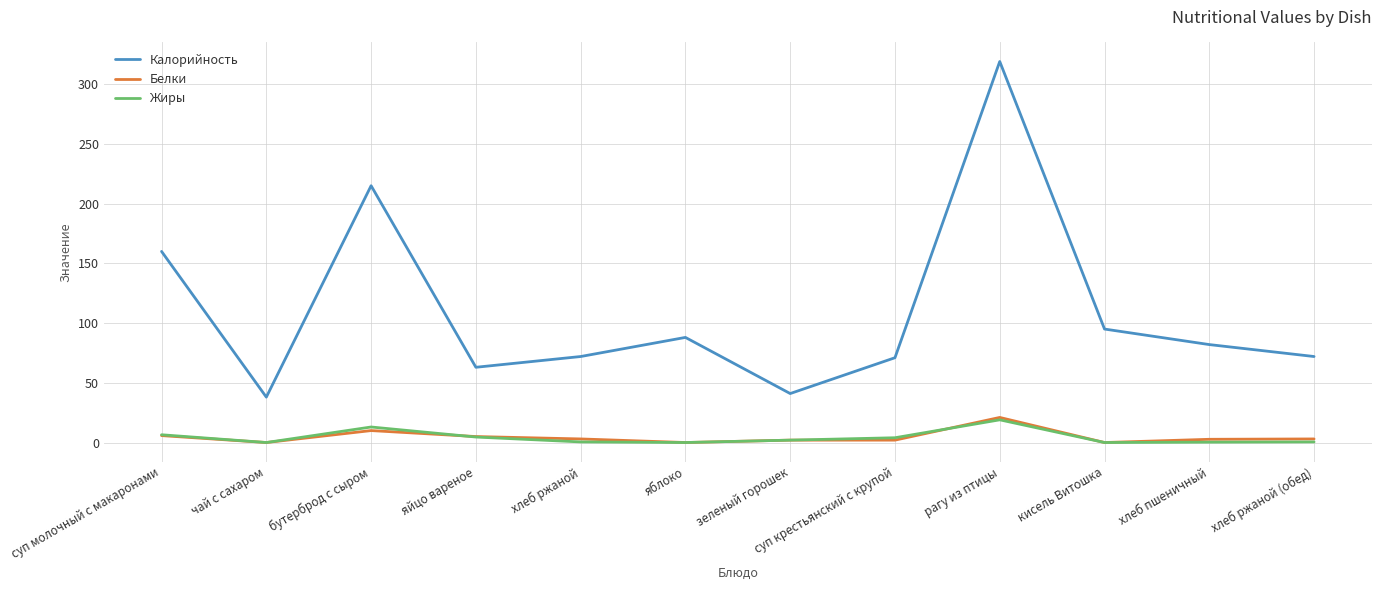

What is the approximate value of Калорийность at зеленый горошек?

41.0